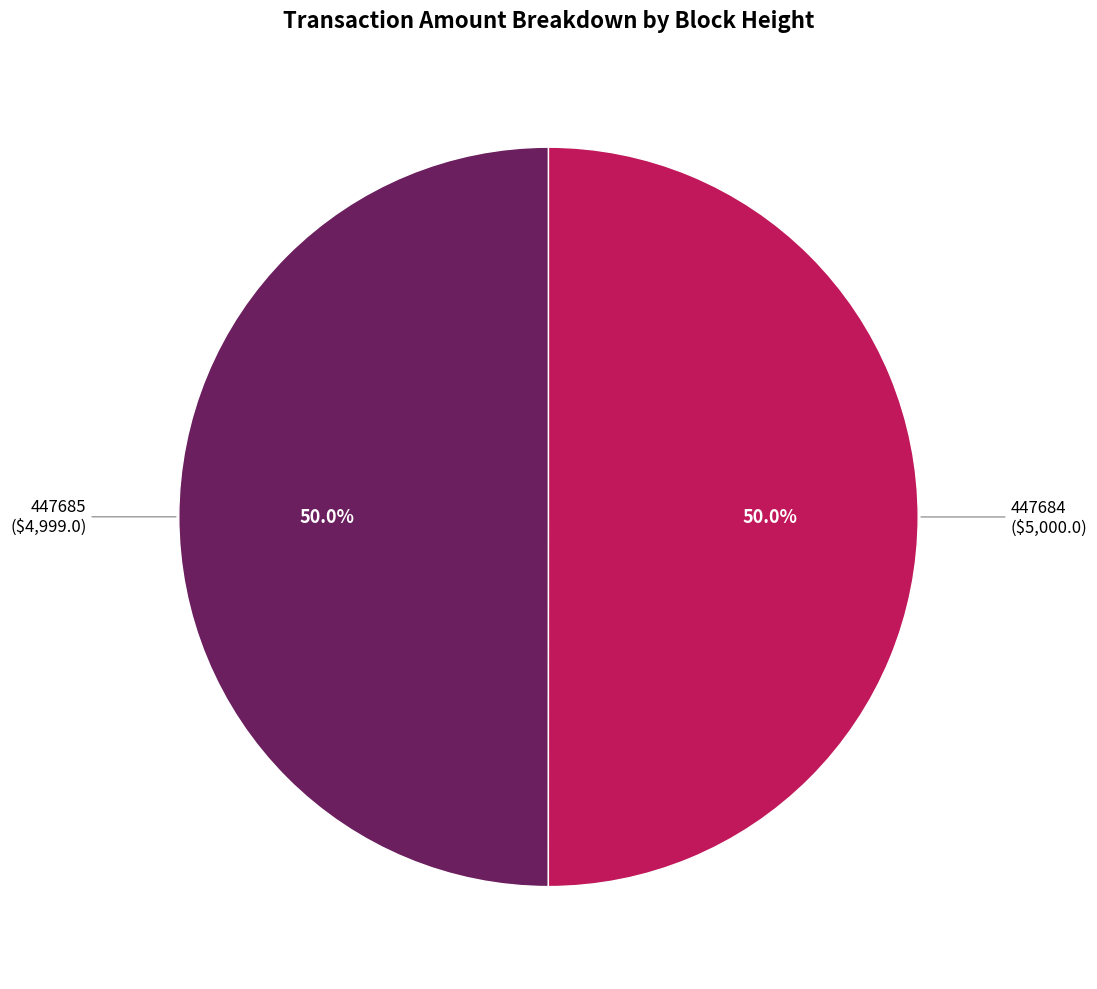

To the nearest percent, what percentage of the pie is 447684?

50%